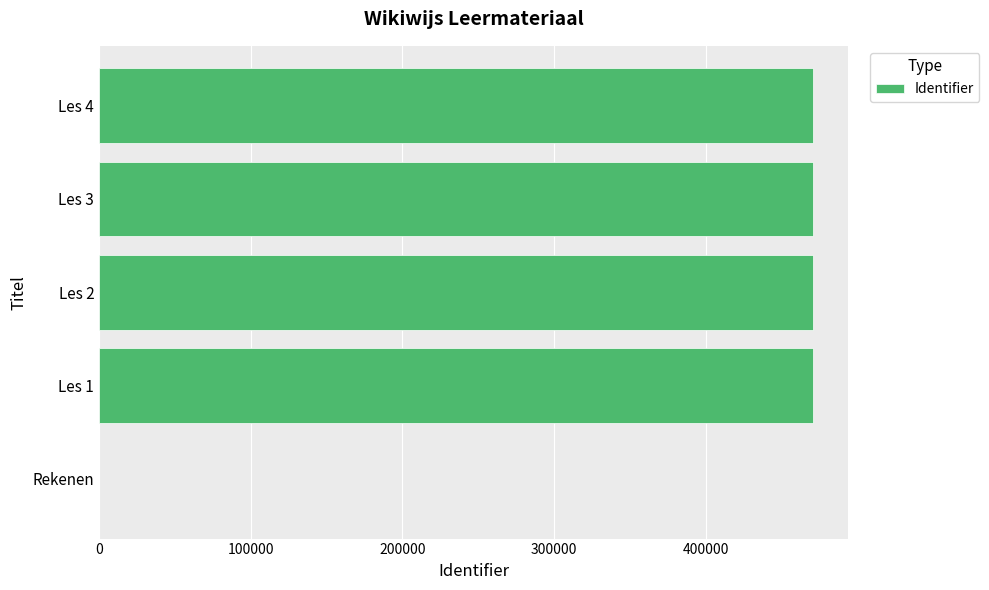

The value at Les 2 is 470477. True or false?

True